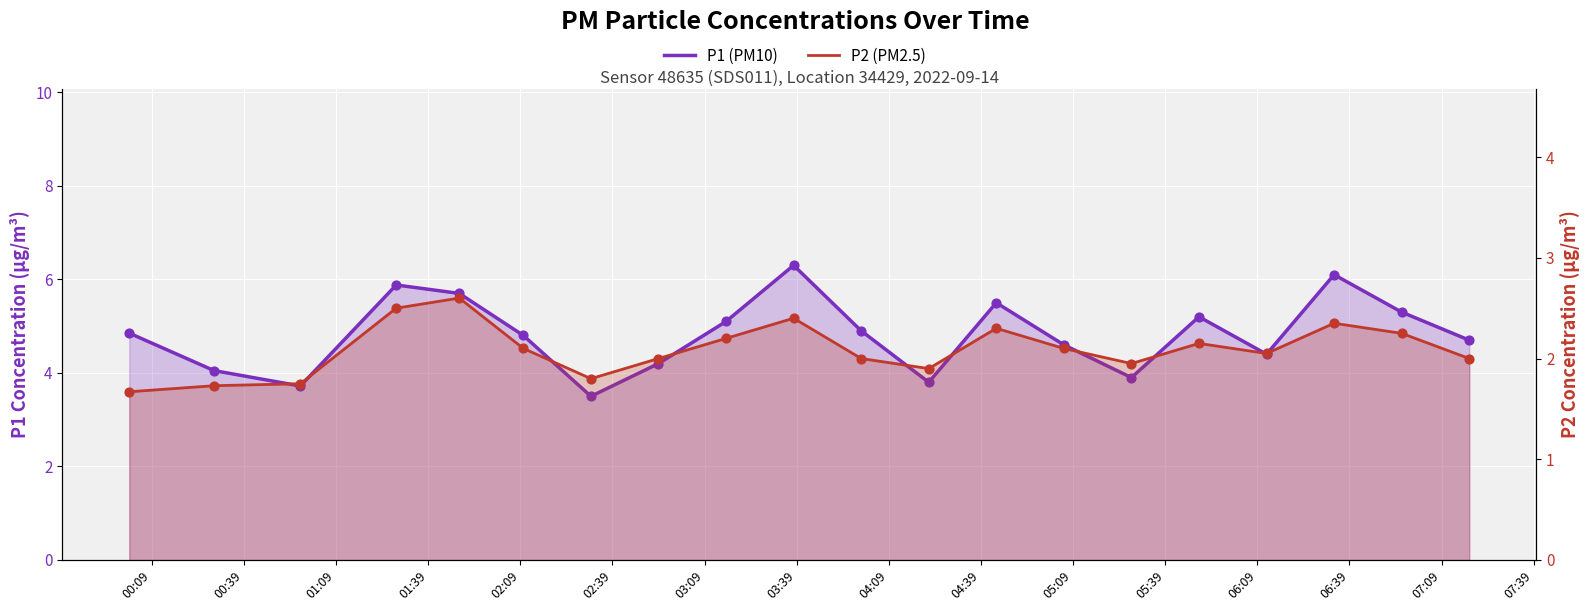

Which series reaches the minimum Y coordinate?

P2 (PM2.5)